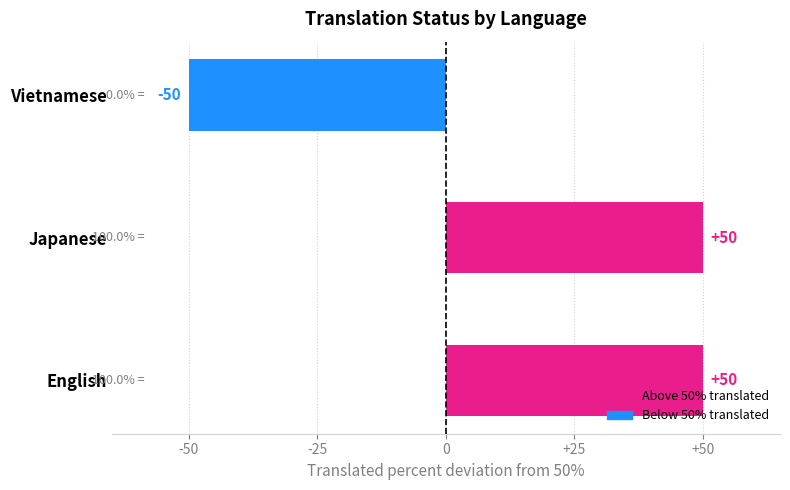

What is the difference between the values at Japanese and Vietnamese?

100